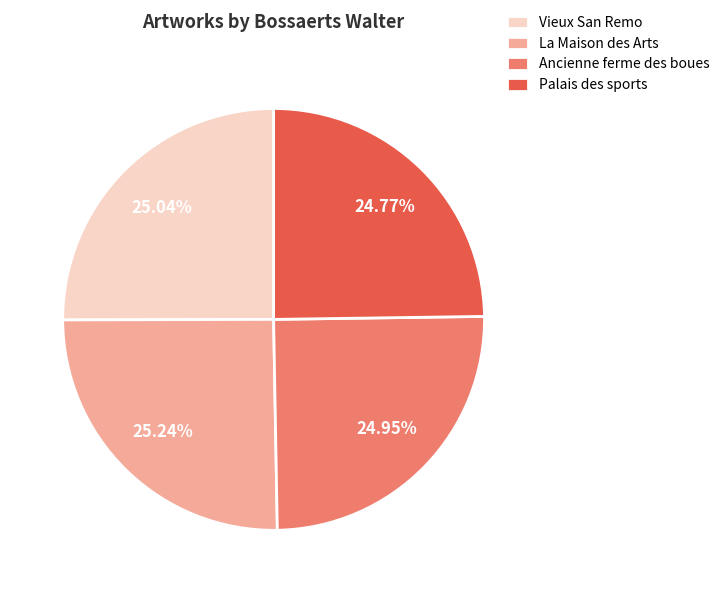

Combined, what portion of the pie is Vieux San Remo and La Maison des Arts?

50.3%